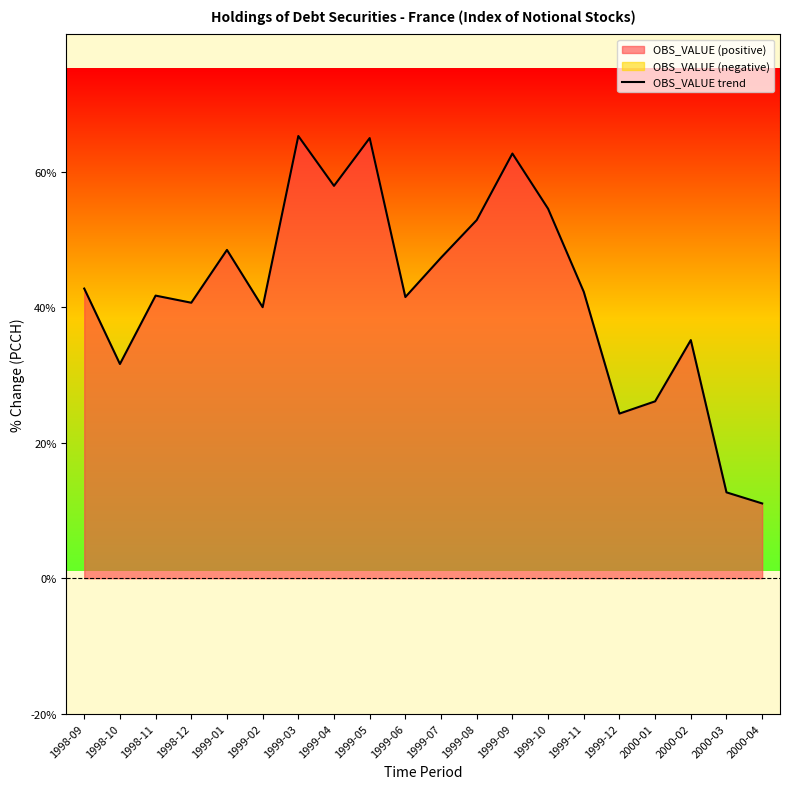

List the labels in order of value, largest first.

1999-03, 1999-05, 1999-09, 1999-04, 1999-10, 1999-08, 1999-01, 1999-07, 1998-09, 1999-11, 1998-11, 1999-06, 1998-12, 1999-02, 2000-02, 1998-10, 2000-01, 1999-12, 2000-03, 2000-04